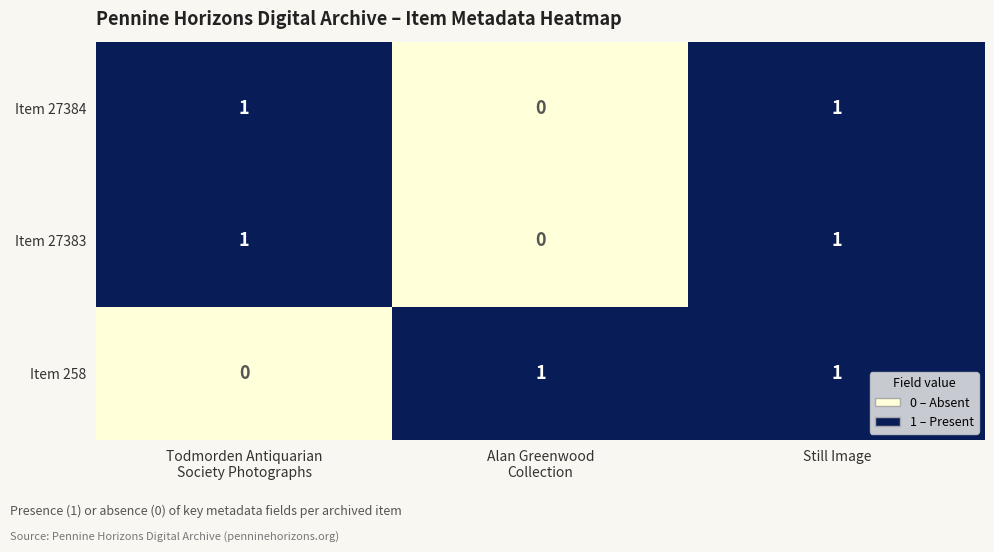

How many Item 258 values are between 0 and 1?

3